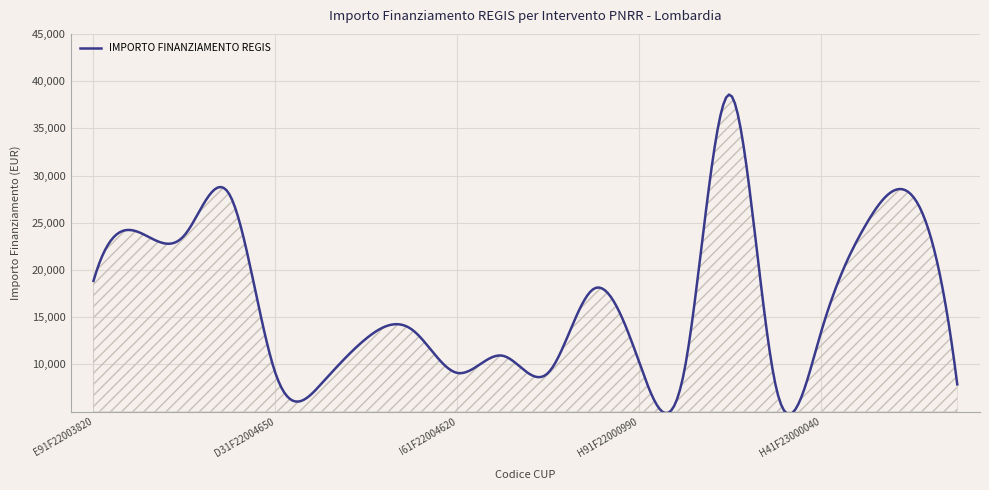

What is the greatest value displayed?

38574.2